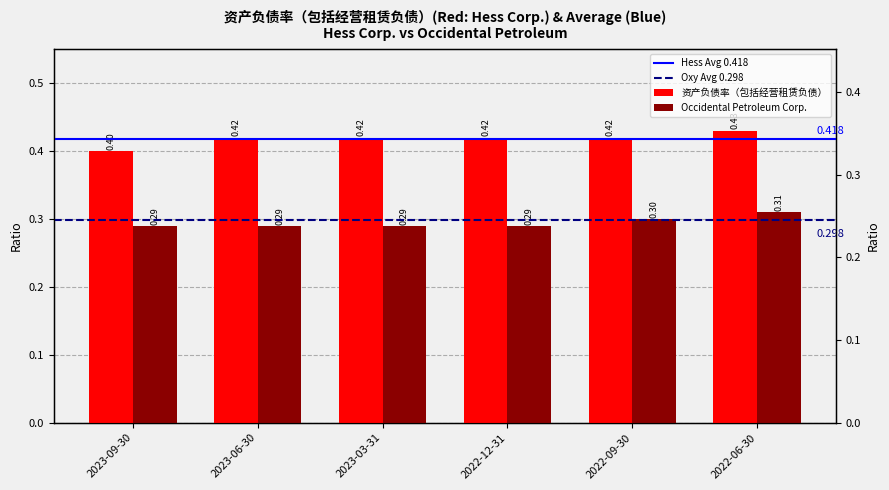

Reading left to right, extract all data points from this chart.

资产负债率（包括经营租赁负债）: 2023-09-30=0.4	2023-06-30=0.4	2023-03-31=0.4	2022-12-31=0.4	2022-09-30=0.4	2022-06-30=0.4
Occidental Petroleum Corp.: 2023-09-30=0.3	2023-06-30=0.3	2023-03-31=0.3	2022-12-31=0.3	2022-09-30=0.3	2022-06-30=0.3